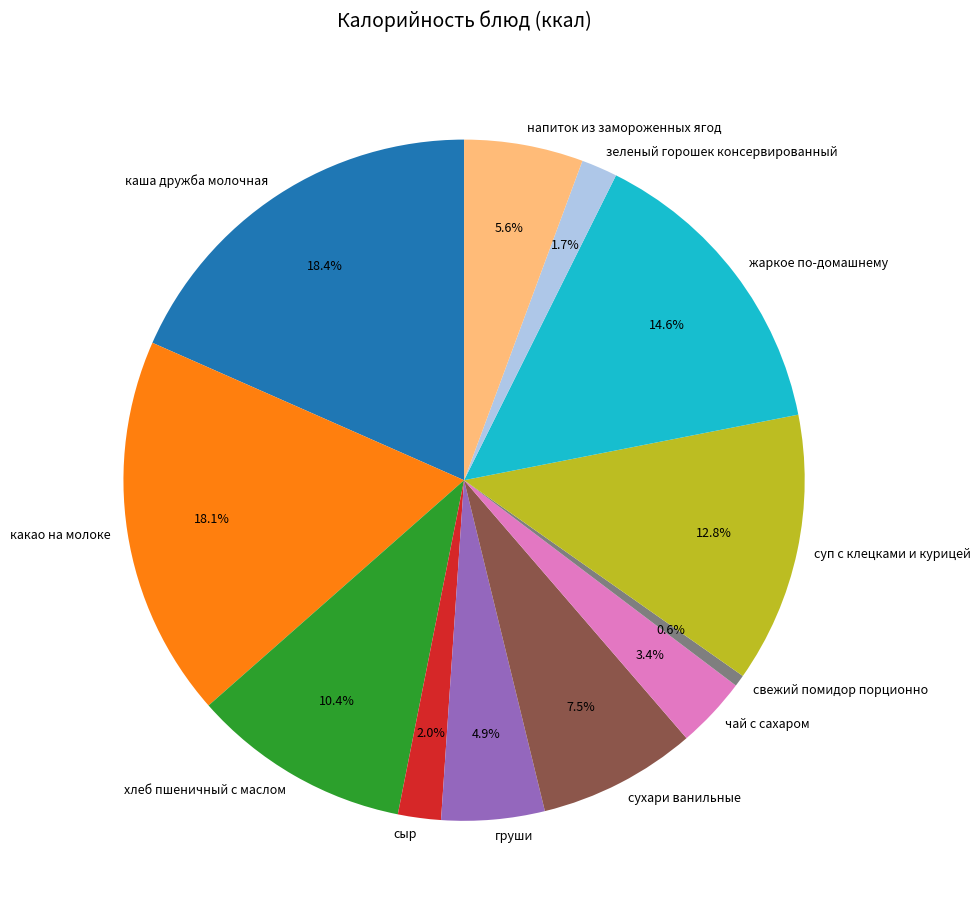

Does какао на молоке represent more than half of the total?

No